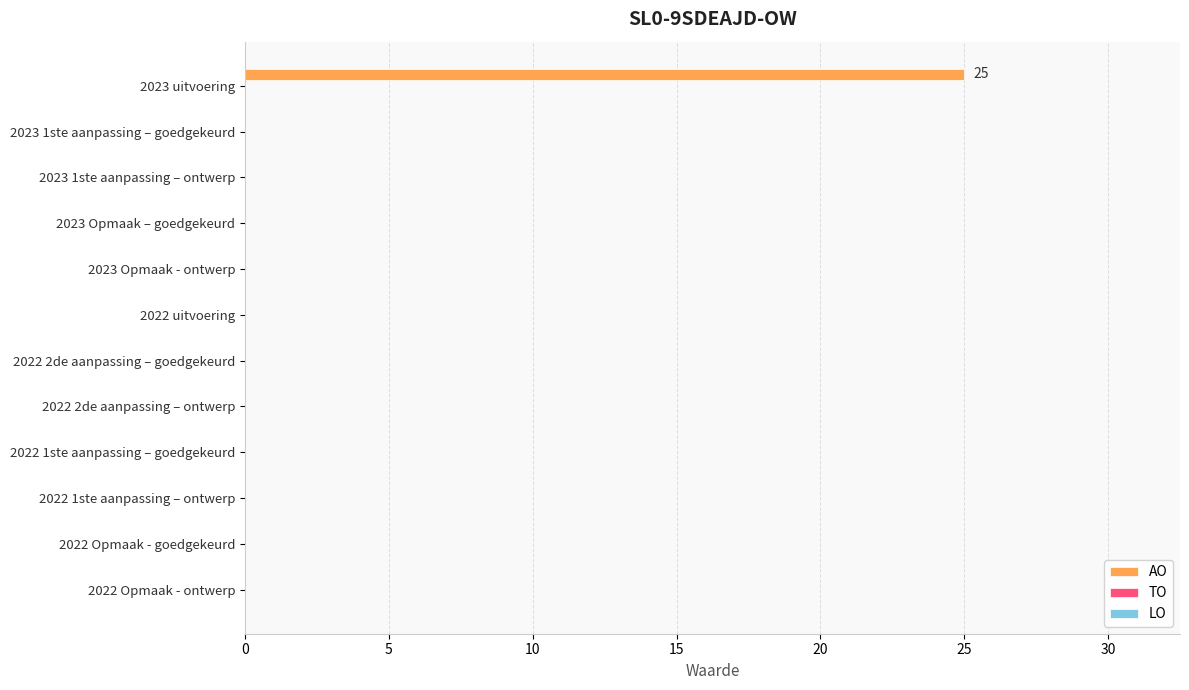

Are the bars horizontal?

Yes